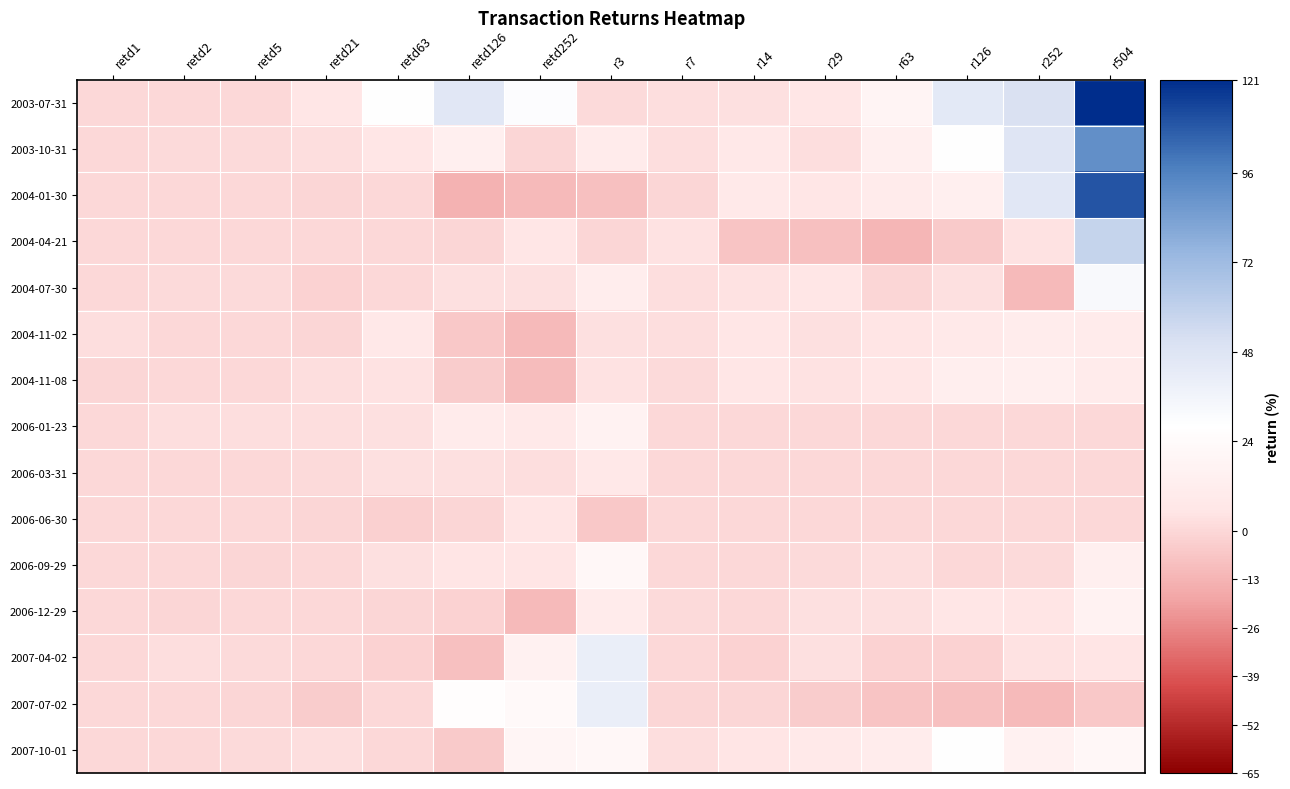

Rank the series by their maximum value, from lowest to highest.

2006-06-30, 2006-03-31, 2004-11-02, 2004-11-08, 2006-01-23, 2006-12-29, 2006-09-29, 2007-10-01, 2004-07-30, 2007-04-02, 2007-07-02, 2004-04-21, 2003-10-31, 2004-01-30, 2003-07-31